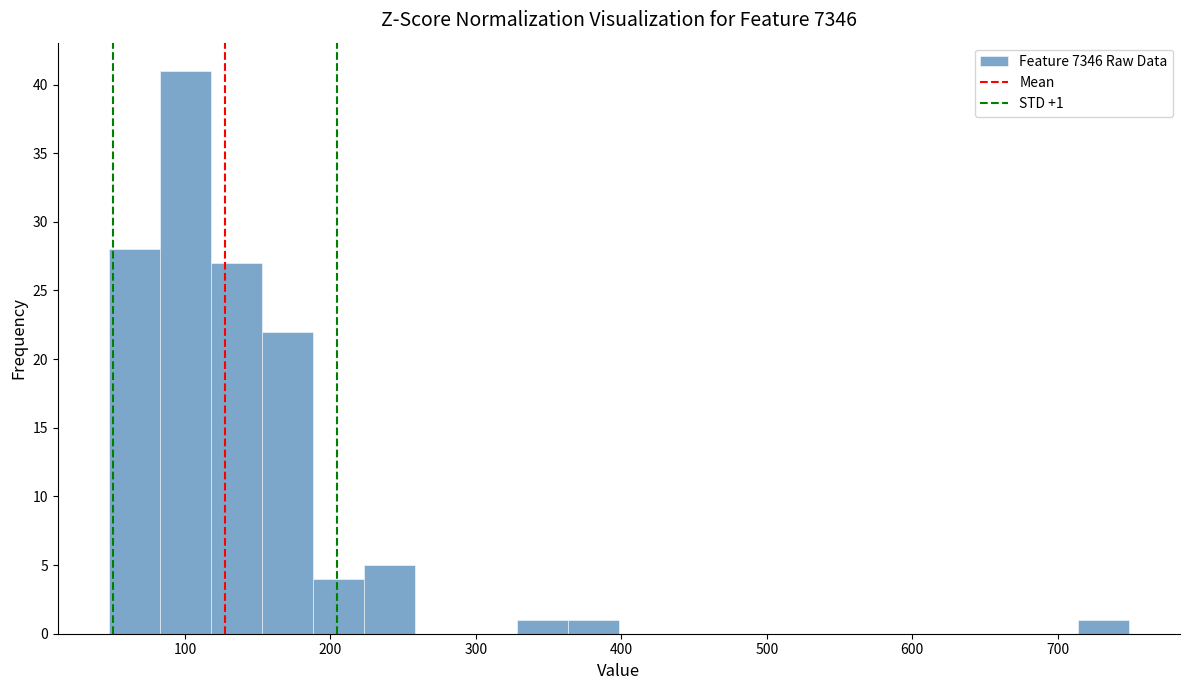

Around what value on the x-axis is the tallest bar? Give the approximate position of its centre, as read against the axis.

100